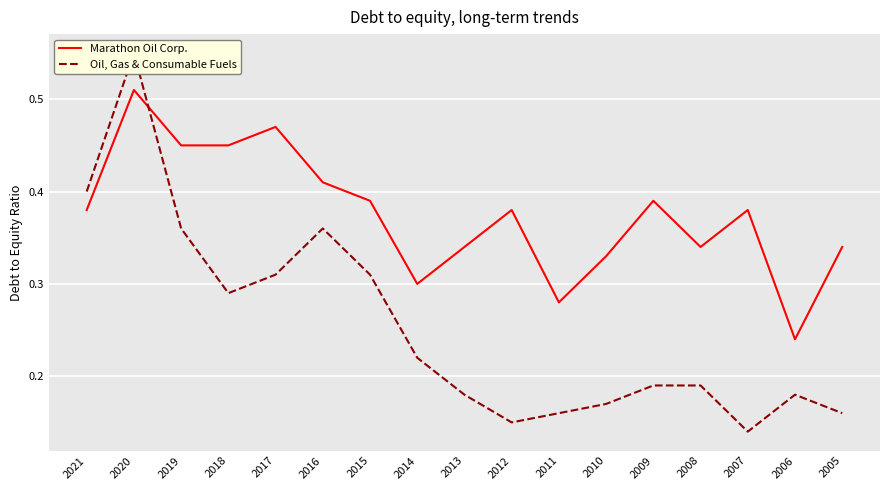

What is the difference between the maximum and second lowest values in the Marathon Oil Corp. series?

0.2